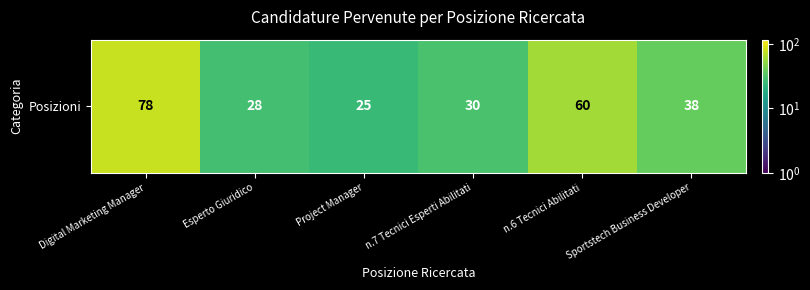

What is the ratio of the value at Digital Marketing Manager to the value at n.6 Tecnici Abilitati?

1.3